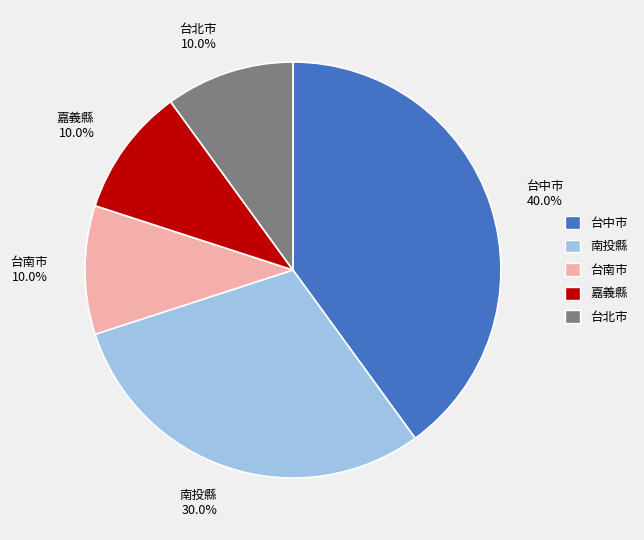

To the nearest percent, what portion does 台北市 represent?

10%